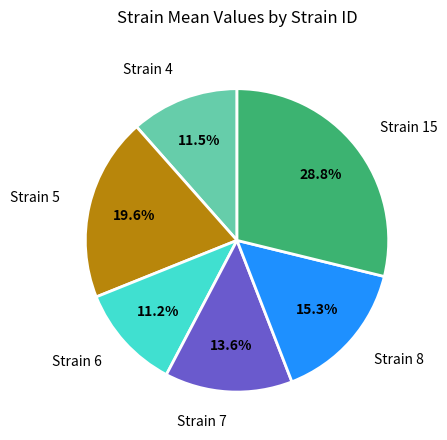

To the nearest percent, what is the difference between the largest and smallest slice percentages?

18%